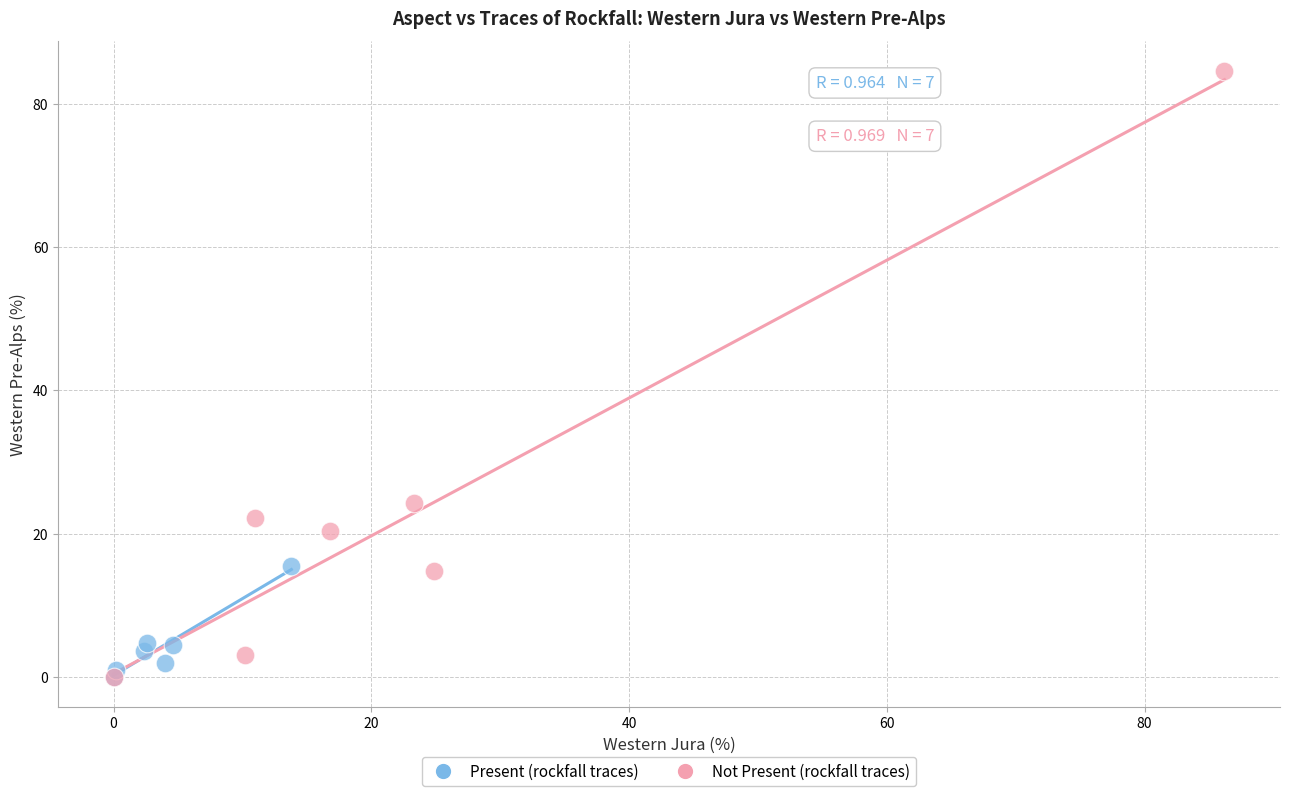

Which series has the widest spread of Y values?

Not Present (rockfall traces)